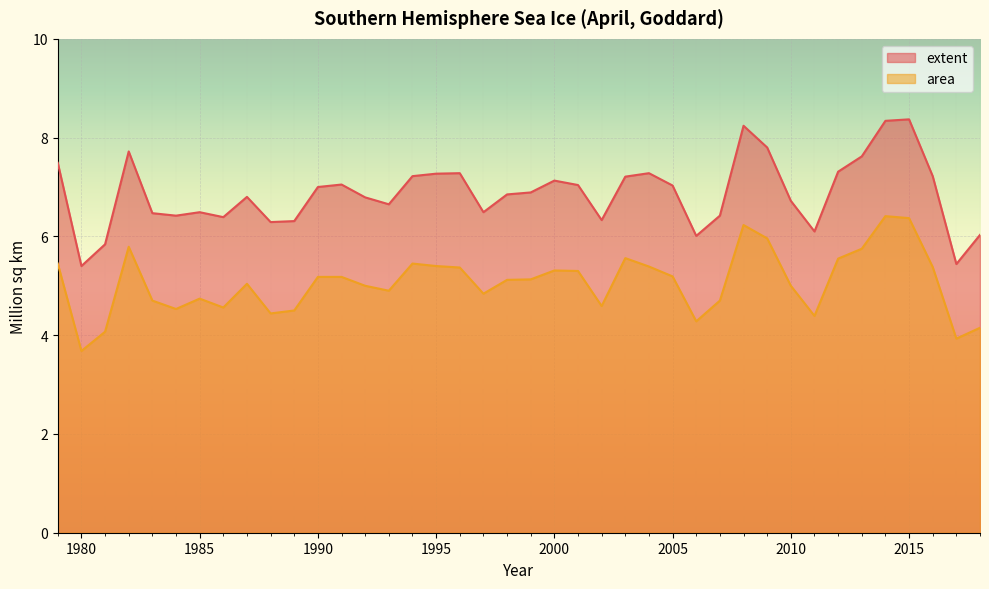

At which label is extent closest to 6?

2006